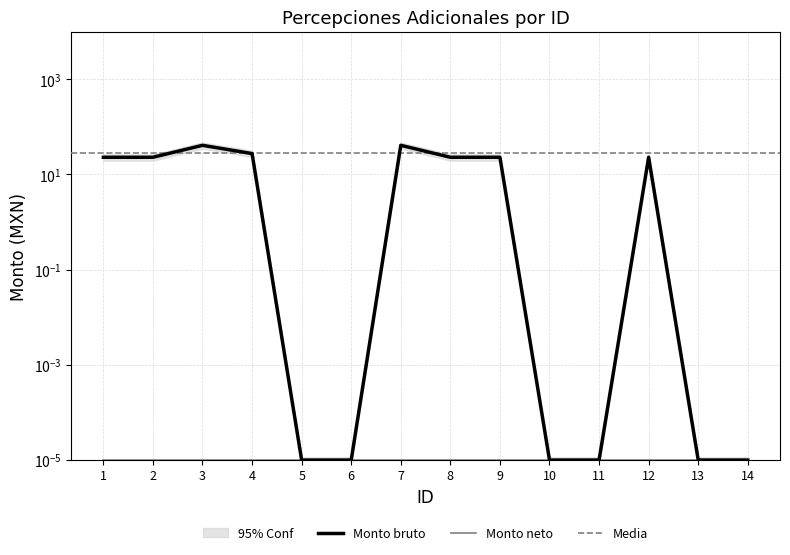

Is it true that the value at 10 is 0.0?

False